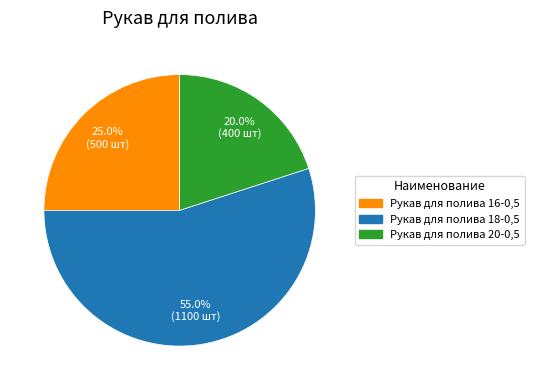

How many segments does this pie chart have?

3